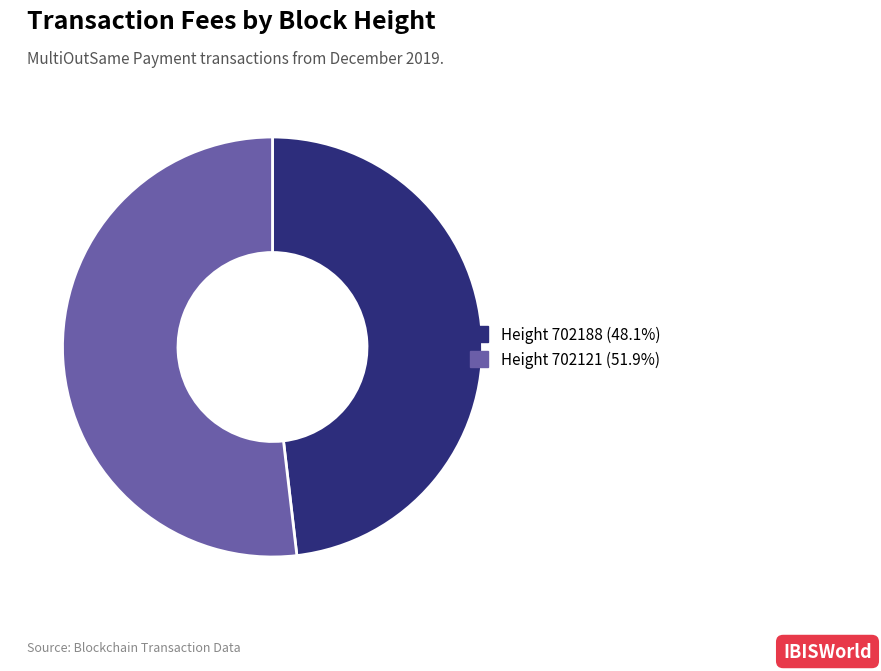

Does any single category account for the majority?

Yes